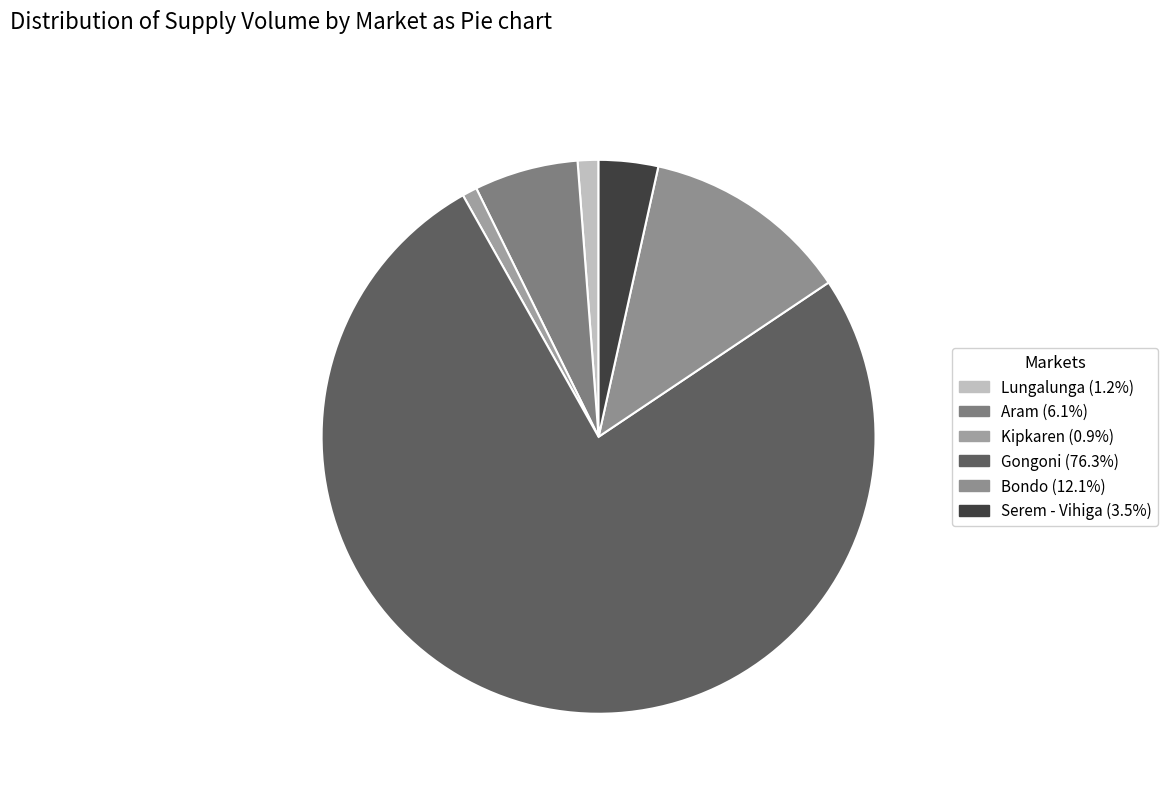

Count the number of slices in the pie.

6